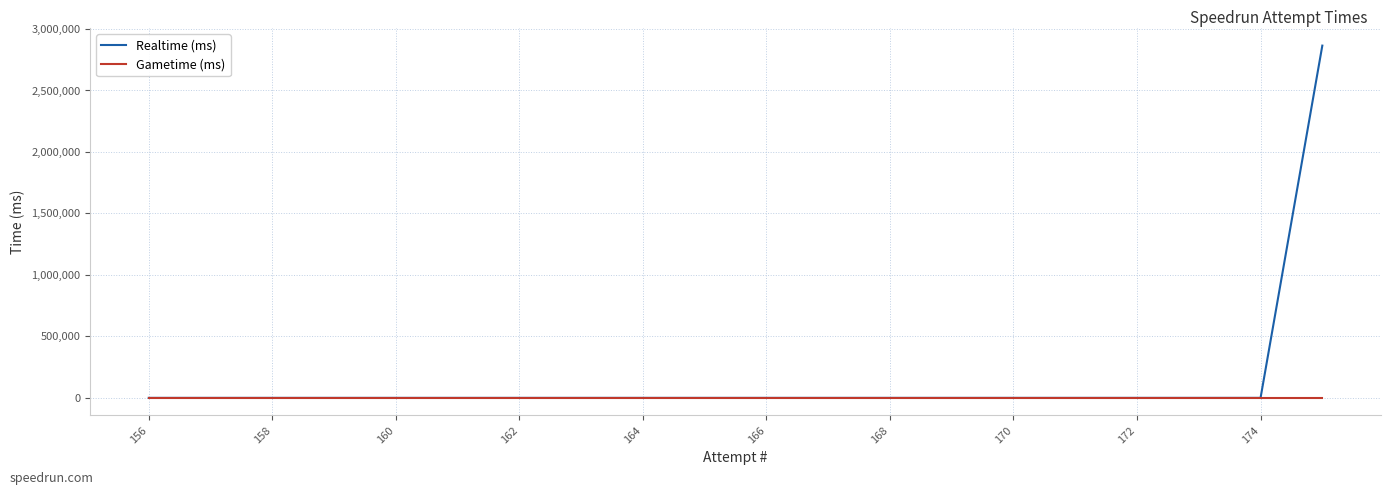

Rank the series by their maximum value, from lowest to highest.

Gametime (ms), Realtime (ms)